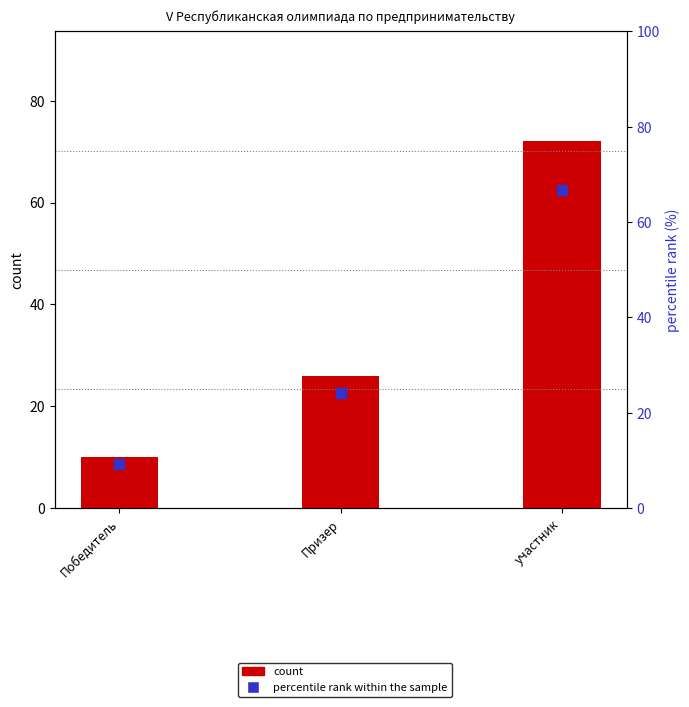

Which series has the largest total across all categories?

count